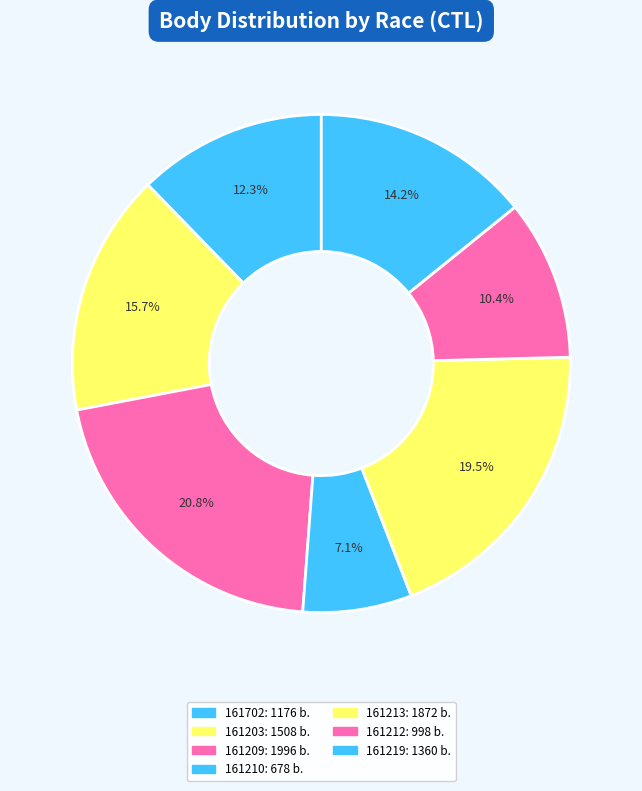

True or false: 161702 accounts for 12% of the total.

True